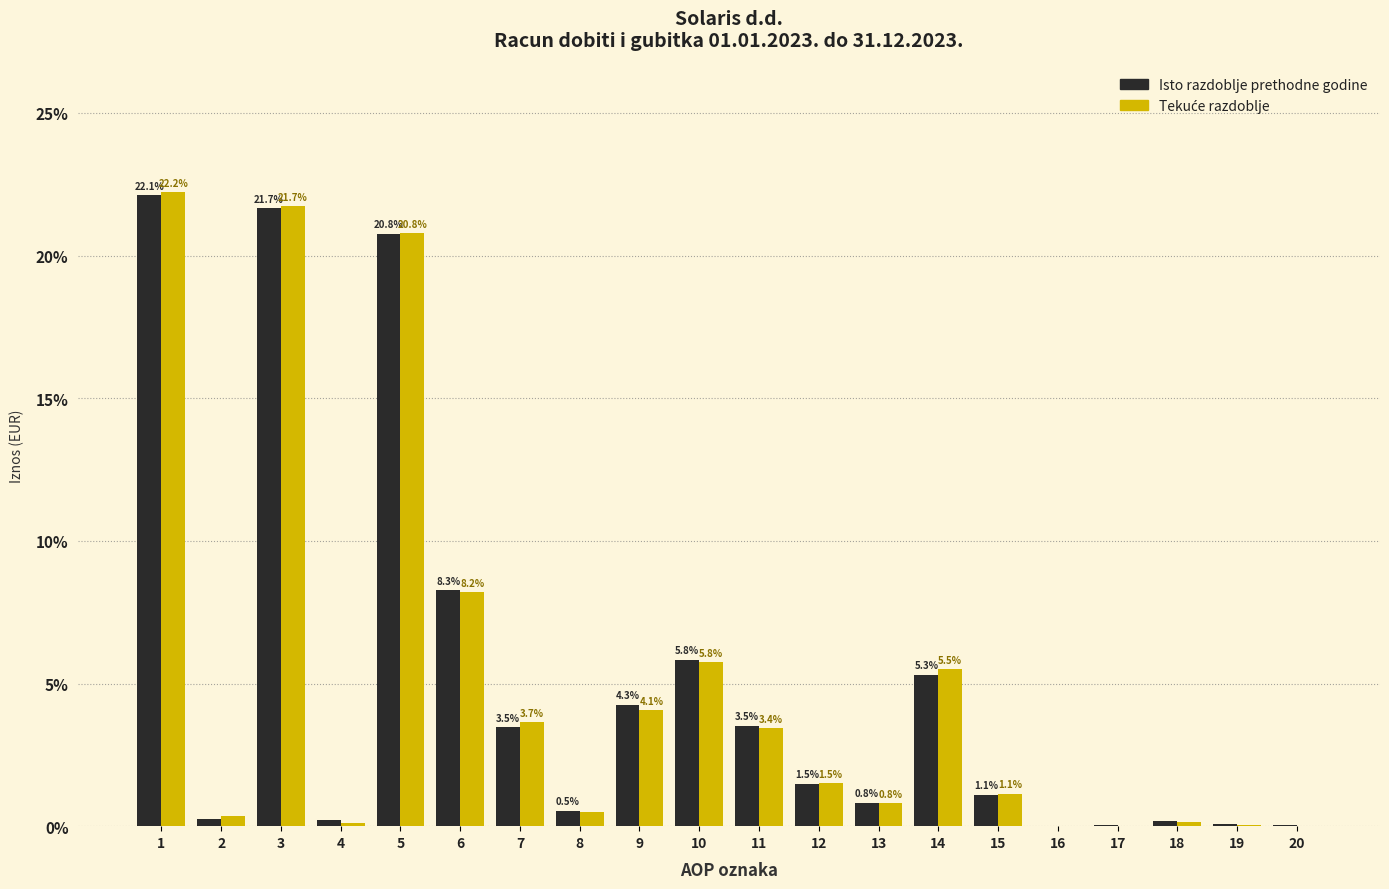

What is the total value across all series at 12?

3.0